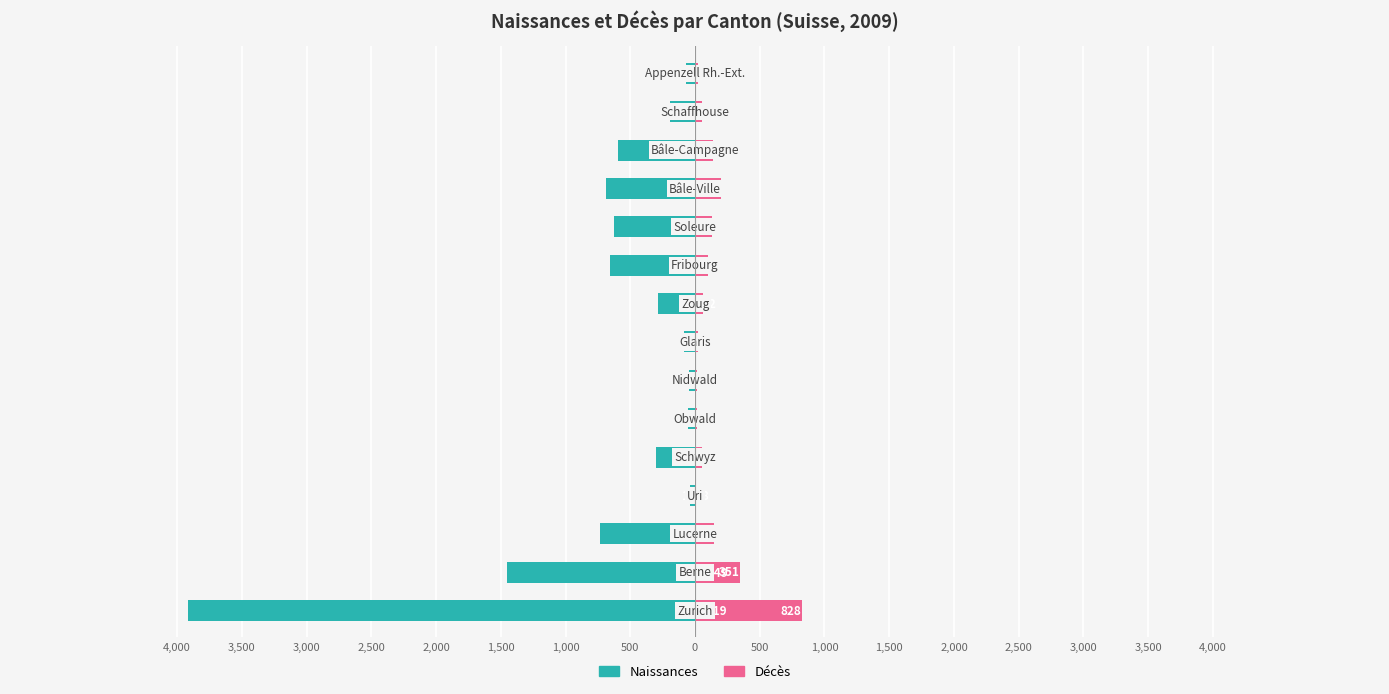

Reading left to right, list all the values displayed in this chart.

Naissances: 4,000=-3919	3,500=-1449	3,000=-733	2,500=-38	2,000=-305	1,500=-55	1,000=-46	500=-83	0=-282	500=-654	1,000=-622	1,500=-689	2,000=-594	2,500=-191	3,000=-67
Décès: 4,000=828	3,500=351	3,000=146	2,500=11	2,000=57	1,500=14	1,000=14	500=24	0=59	500=101	1,000=133	1,500=199	2,000=137	2,500=51	3,000=26